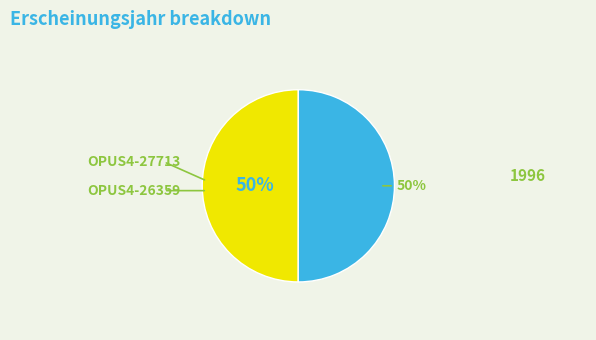

To the nearest percent, what is the combined percentage of OPUS4-26359 and OPUS4-27713?

100%